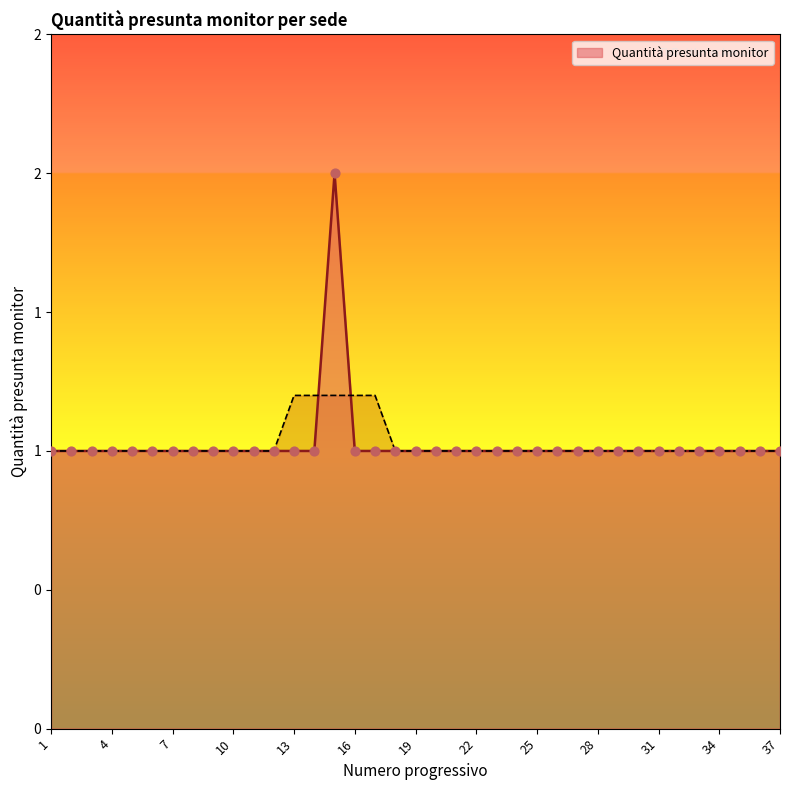

What is the ratio of the value at 20 to the value at 3?

1.0